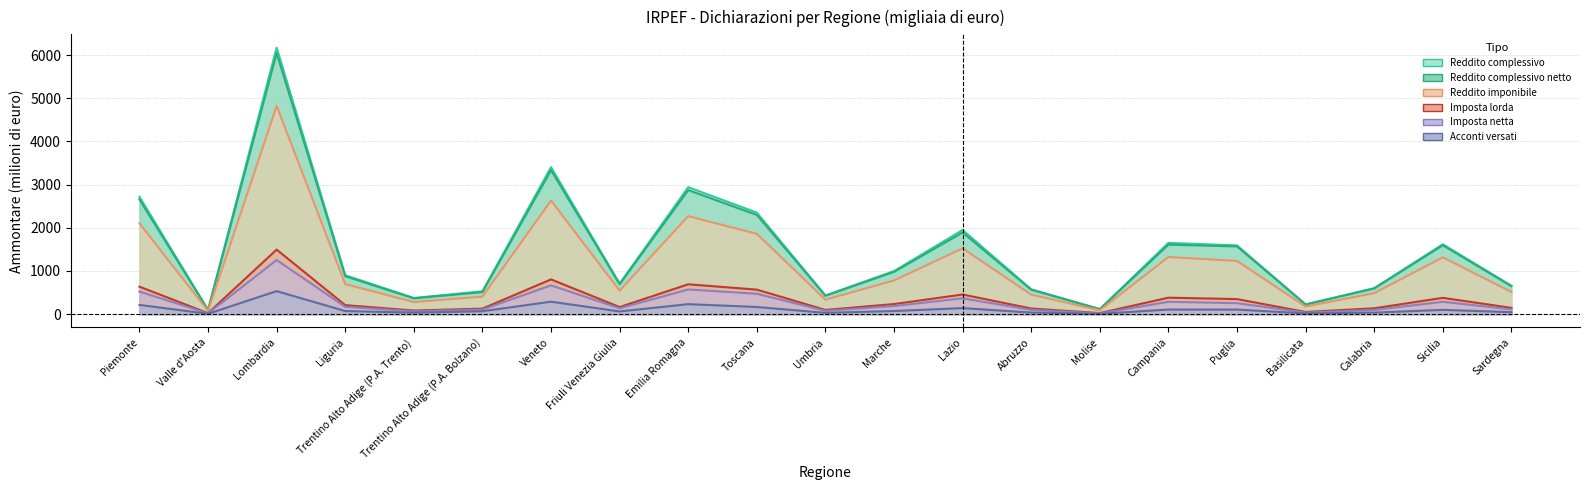

Reading right to left, list all the values displayed in this chart.

Reddito complessivo: Sardegna=657.7	Sicilia=1618.5	Calabria=601.6	Basilicata=225.7	Puglia=1592.4	Campania=1650.3	Molise=116.2	Abruzzo=575.2	Lazio=1949.6	Marche=996.6	Umbria=433.1	Toscana=2351.1	Emilia Romagna=2940.0	Friuli Venezia Giulia=706.0	Veneto=3403.8	Trentino Alto Adige (P.A. Bolzano)=529.1	Trentino Alto Adige (P.A. Trento)=375.0	Liguria=901.8	Lombardia=6170.8	Valle d'Aosta=98.5	Piemonte=2718.3
Reddito complessivo netto: Sardegna=647.6	Sicilia=1594.6	Calabria=594.9	Basilicata=223.6	Puglia=1568.6	Campania=1610.0	Molise=115.1	Abruzzo=566.0	Lazio=1891.7	Marche=979.7	Umbria=425.2	Toscana=2297.4	Emilia Romagna=2872.4	Friuli Venezia Giulia=693.3	Veneto=3334.1	Trentino Alto Adige (P.A. Bolzano)=511.6	Trentino Alto Adige (P.A. Trento)=365.8	Liguria=877.8	Lombardia=6043.8	Valle d'Aosta=95.1	Piemonte=2656.4
Reddito imponibile: Sardegna=514.8	Sicilia=1315.5	Calabria=485.9	Basilicata=176.8	Puglia=1232.4	Campania=1322.7	Molise=89.2	Abruzzo=452.2	Lazio=1524.1	Marche=780.9	Umbria=335.4	Toscana=1860.5	Emilia Romagna=2269.3	Friuli Venezia Giulia=544.4	Veneto=2631.3	Trentino Alto Adige (P.A. Bolzano)=405.9	Trentino Alto Adige (P.A. Trento)=281.0	Liguria=695.6	Lombardia=4822.3	Valle d'Aosta=74.9	Piemonte=2103.4
Imposta lorda: Sardegna=145.5	Sicilia=377.7	Calabria=135.8	Basilicata=50.6	Puglia=348.7	Campania=381.7	Molise=24.6	Abruzzo=130.4	Lazio=455.2	Marche=233.9	Umbria=97.4	Toscana=568.3	Emilia Romagna=691.8	Friuli Venezia Giulia=164.0	Veneto=804.8	Trentino Alto Adige (P.A. Bolzano)=127.8	Trentino Alto Adige (P.A. Trento)=84.1	Liguria=209.1	Lombardia=1494.7	Valle d'Aosta=22.2	Piemonte=637.2
Imposta netta: Sardegna=111.5	Sicilia=286.2	Calabria=97.8	Basilicata=37.5	Puglia=254.3	Campania=285.9	Molise=17.5	Abruzzo=99.7	Lazio=366.4	Marche=188.8	Umbria=76.9	Toscana=471.8	Emilia Romagna=571.3	Friuli Venezia Giulia=135.5	Veneto=666.8	Trentino Alto Adige (P.A. Bolzano)=105.8	Trentino Alto Adige (P.A. Trento)=66.9	Liguria=170.0	Lombardia=1253.5	Valle d'Aosta=17.9	Piemonte=522.9
Acconti versati: Sardegna=45.8	Sicilia=99.2	Calabria=35.6	Basilicata=16.9	Puglia=105.8	Campania=106.9	Molise=8.0	Abruzzo=37.1	Lazio=140.0	Marche=72.7	Umbria=29.9	Toscana=166.1	Emilia Romagna=231.3	Friuli Venezia Giulia=63.1	Veneto=288.9	Trentino Alto Adige (P.A. Bolzano)=67.6	Trentino Alto Adige (P.A. Trento)=33.9	Liguria=72.1	Lombardia=533.2	Valle d'Aosta=8.6	Piemonte=214.4